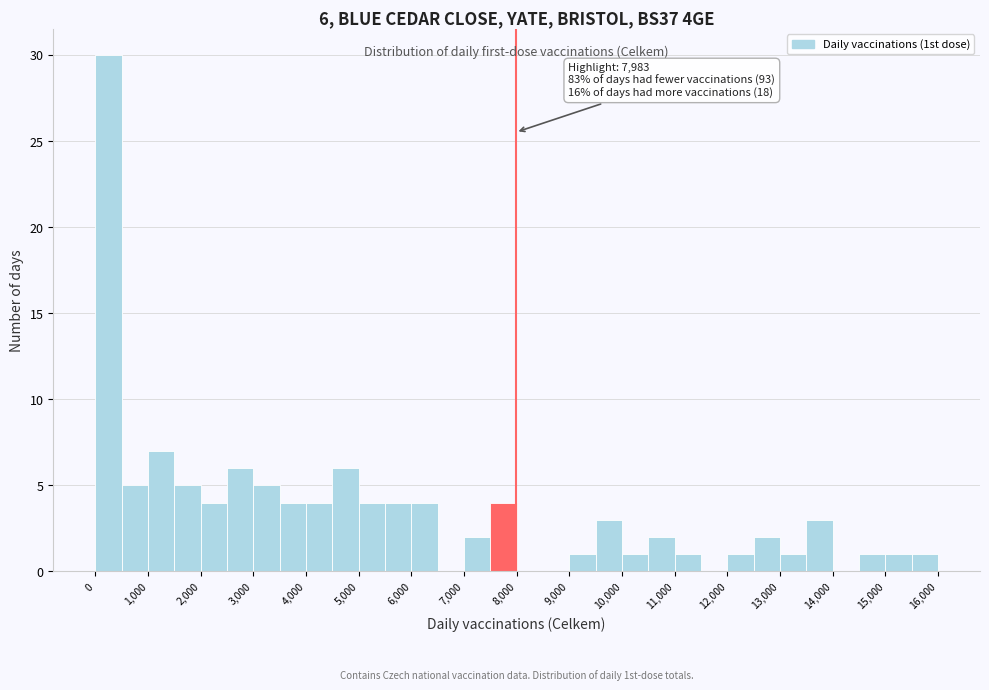

Over which range of the x-axis is the bar tallest?

0 to 500